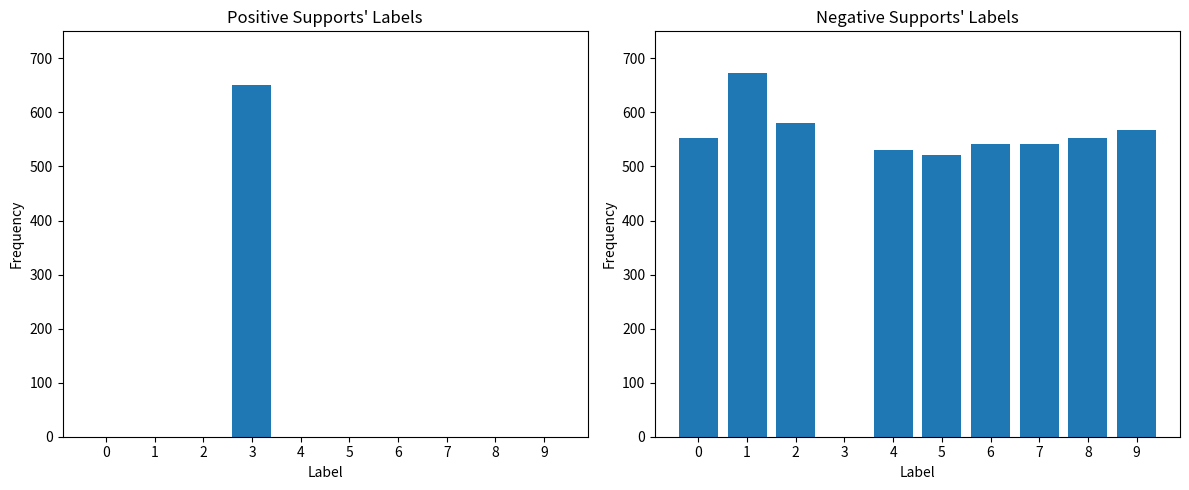

Which category has the lowest value across all series?

3